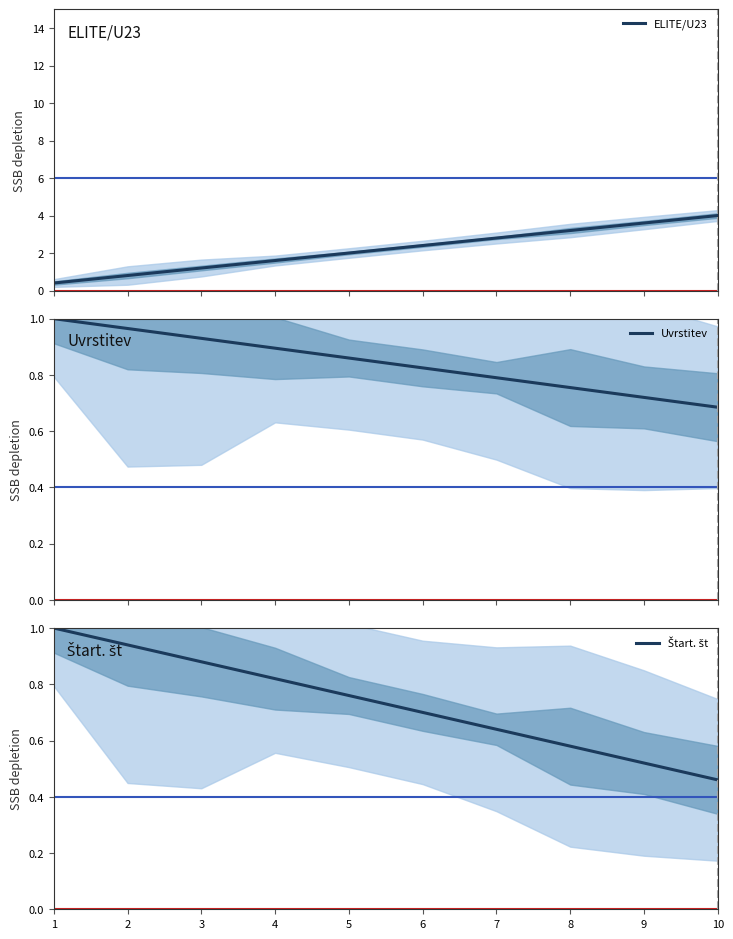

The value of Štart. št at 2 is 0.3. True or false?

False